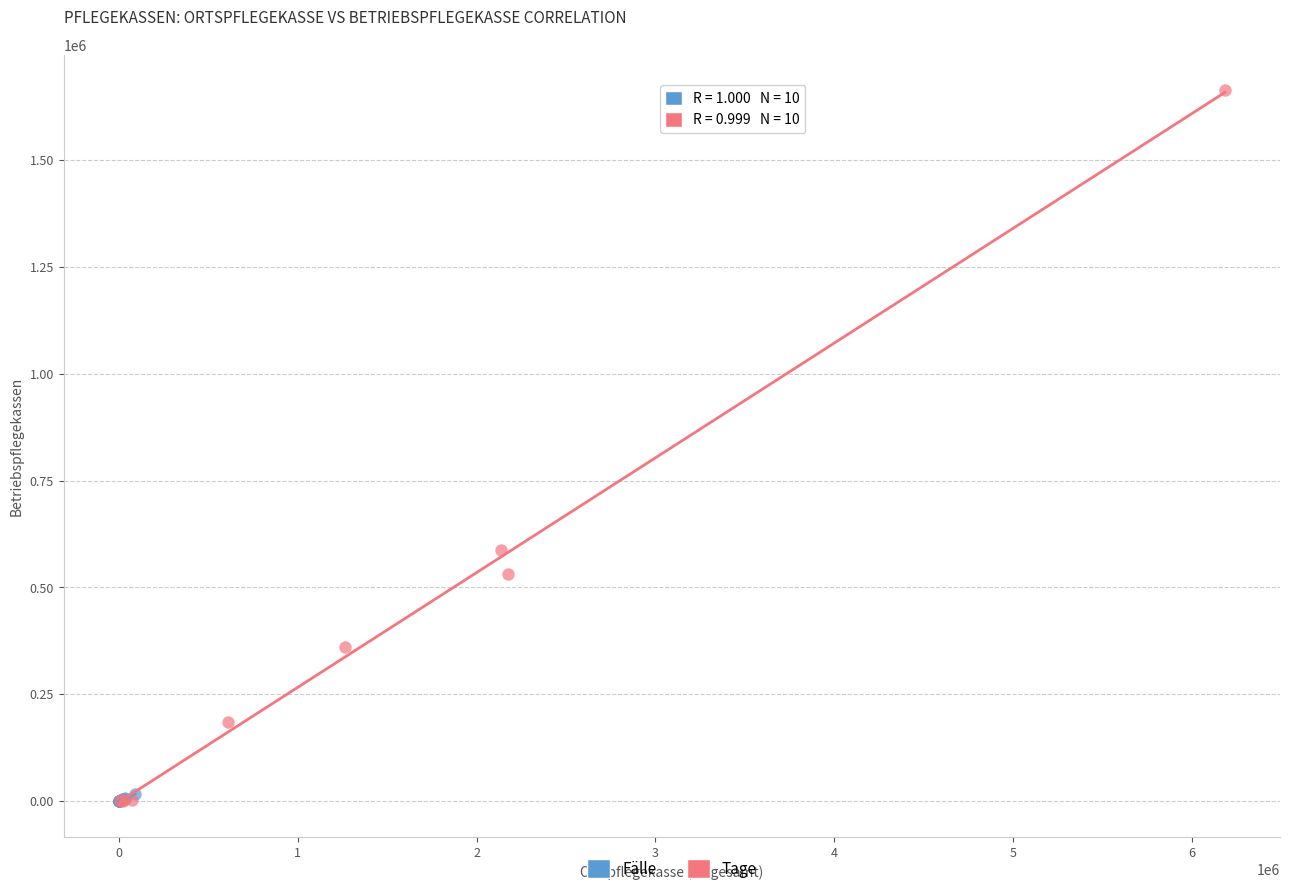

Which series contains the highest Y value?

Tage